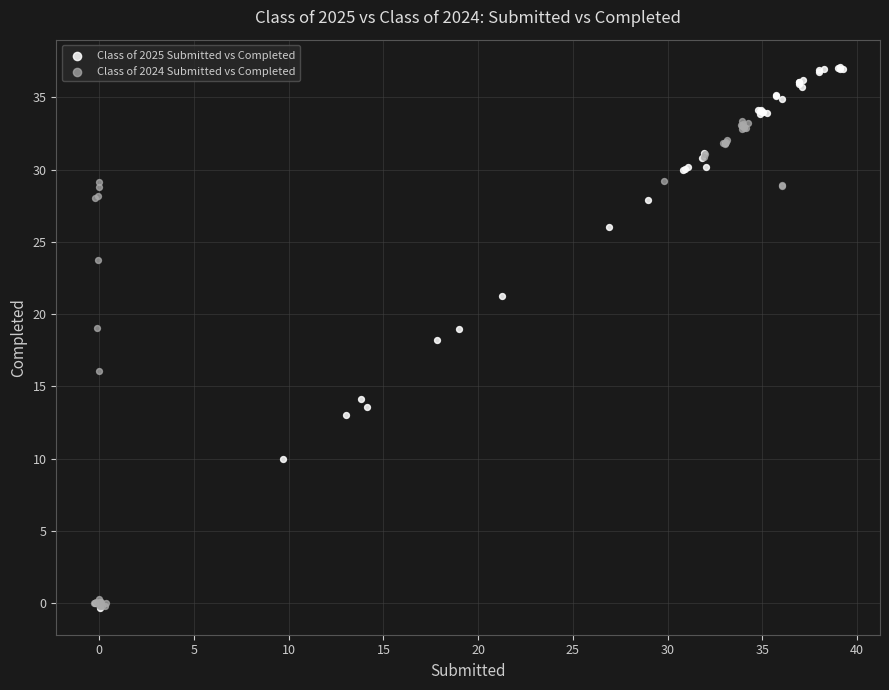

Which series has the widest spread of Y values?

Class of 2025 Submitted vs Completed